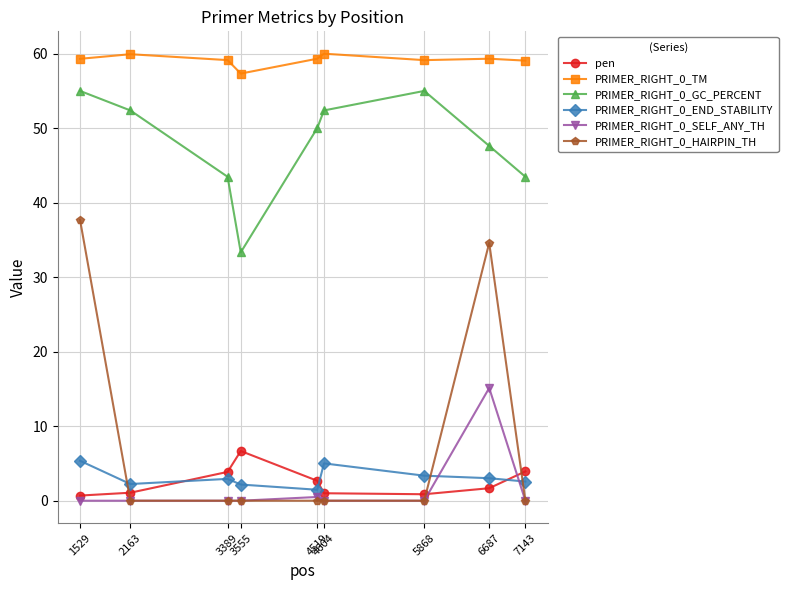

What is the maximum value for PRIMER_RIGHT_0_END_STABILITY?

5.4